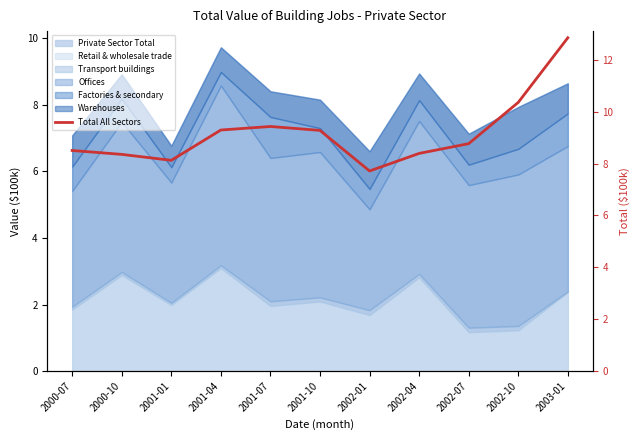

What is the maximum value shown in the chart?

12.9